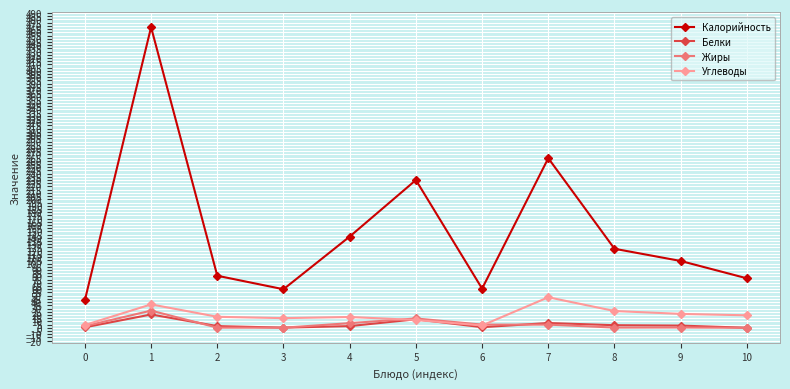

True or false: Белки has more than 1 interior local peaks.

True